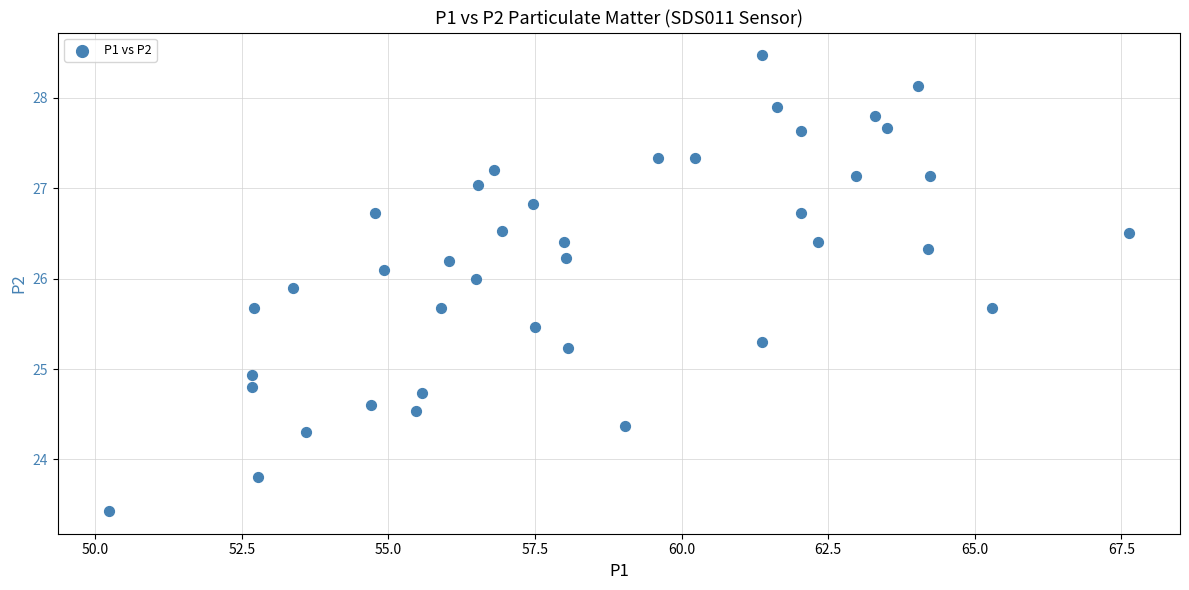

What Y value in the scatter plot is closest to 25?

24.9